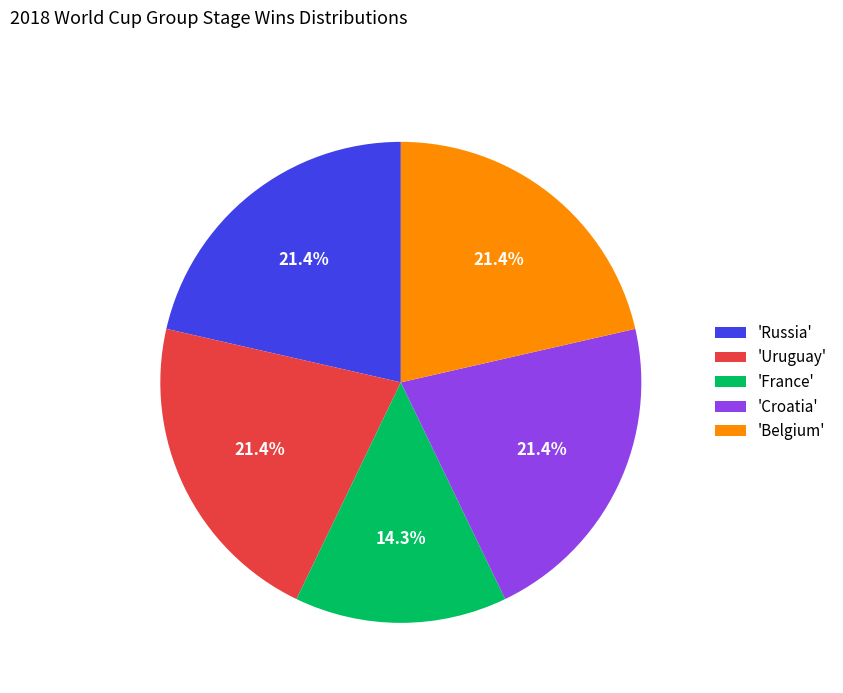

What is the ratio of the value at 'Belgium' to the value at 'Croatia'?

1.0